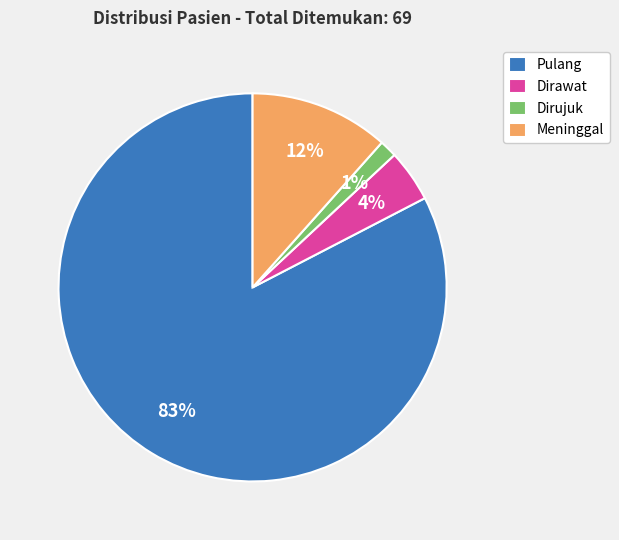

Is there any slice that represents more than half of the pie?

Yes